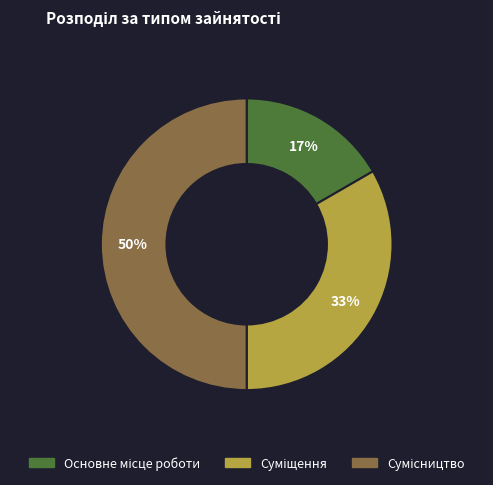

Count the number of slices in the pie.

3